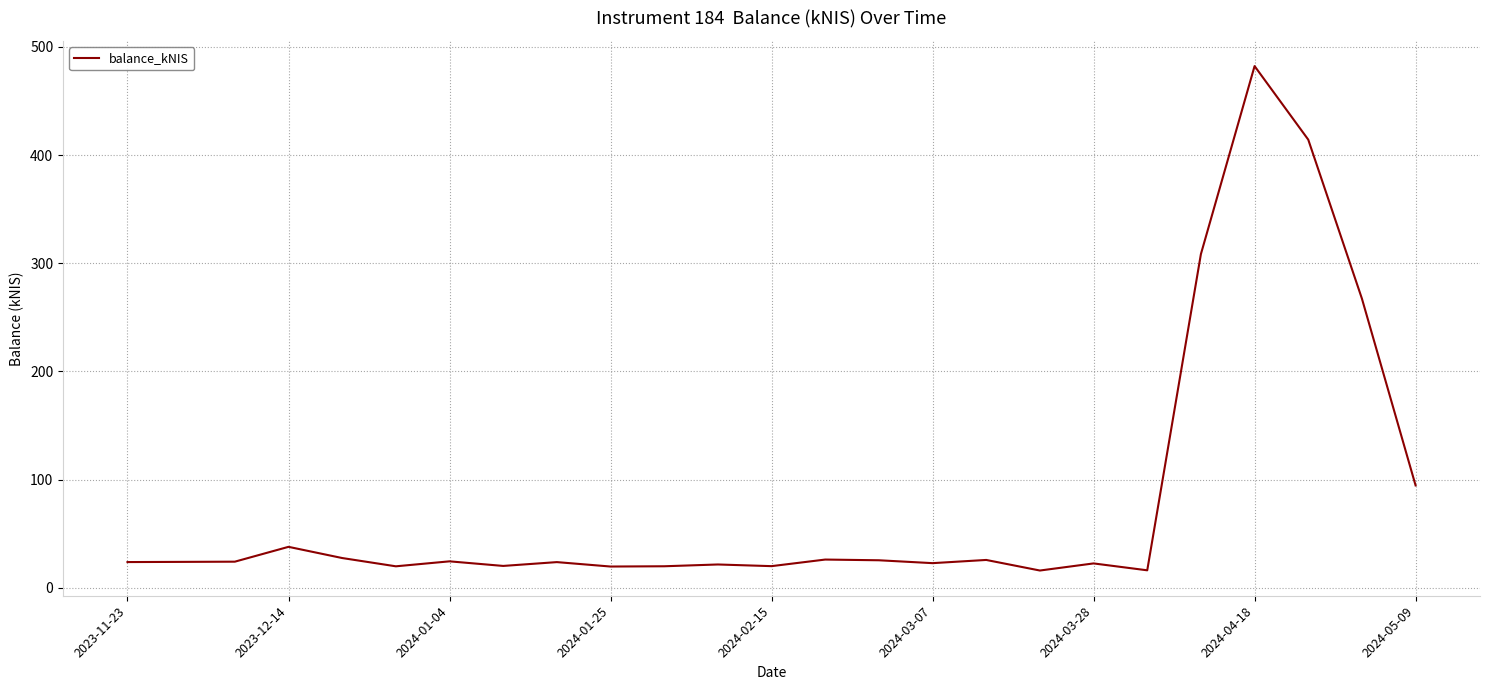

What is the average value?

81.0